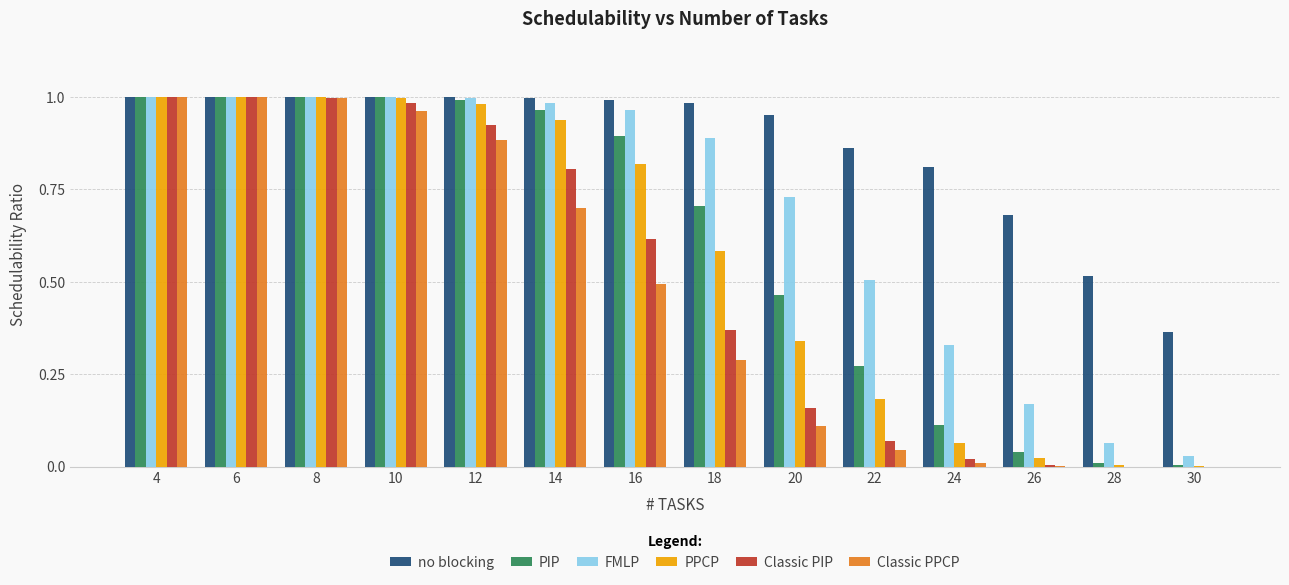

Is the value of Classic PPCP at 10 greater than the value of FMLP at 30?

Yes